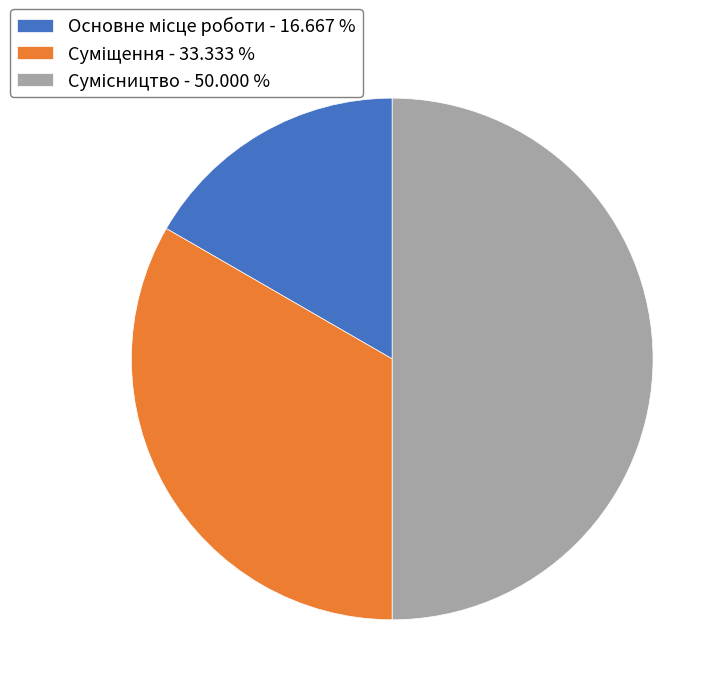

Approximately how many times larger is the value at Суміщення compared to Основне місце роботи?

2.0